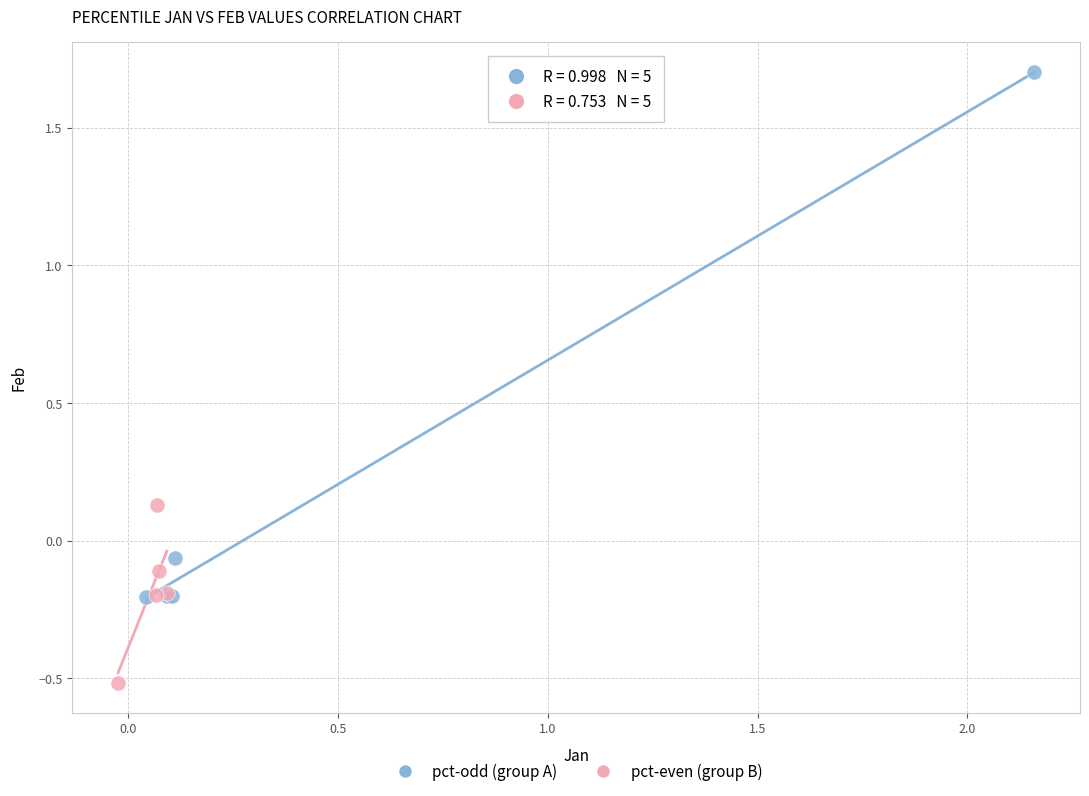

Which series reaches the minimum Y coordinate?

pct-even (group B)